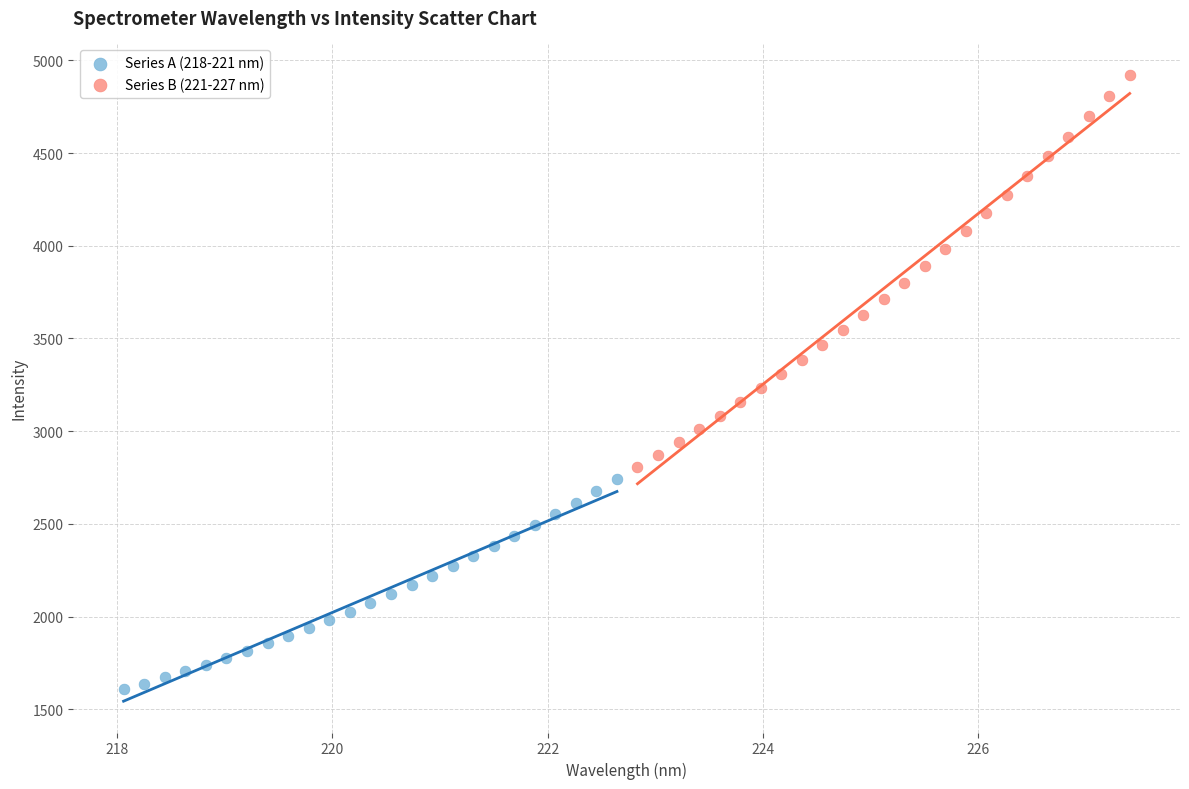

Which series has the largest Y range (max minus min)?

Series B (221-227 nm)